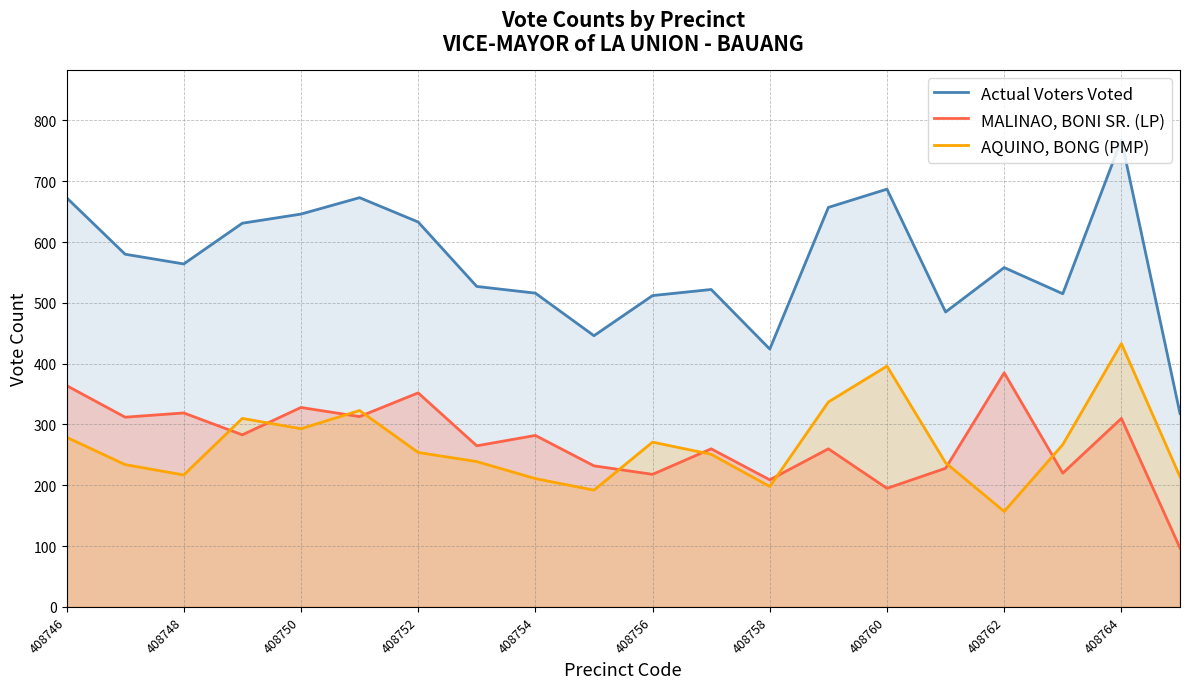

What is the total value across all series at 19?

629